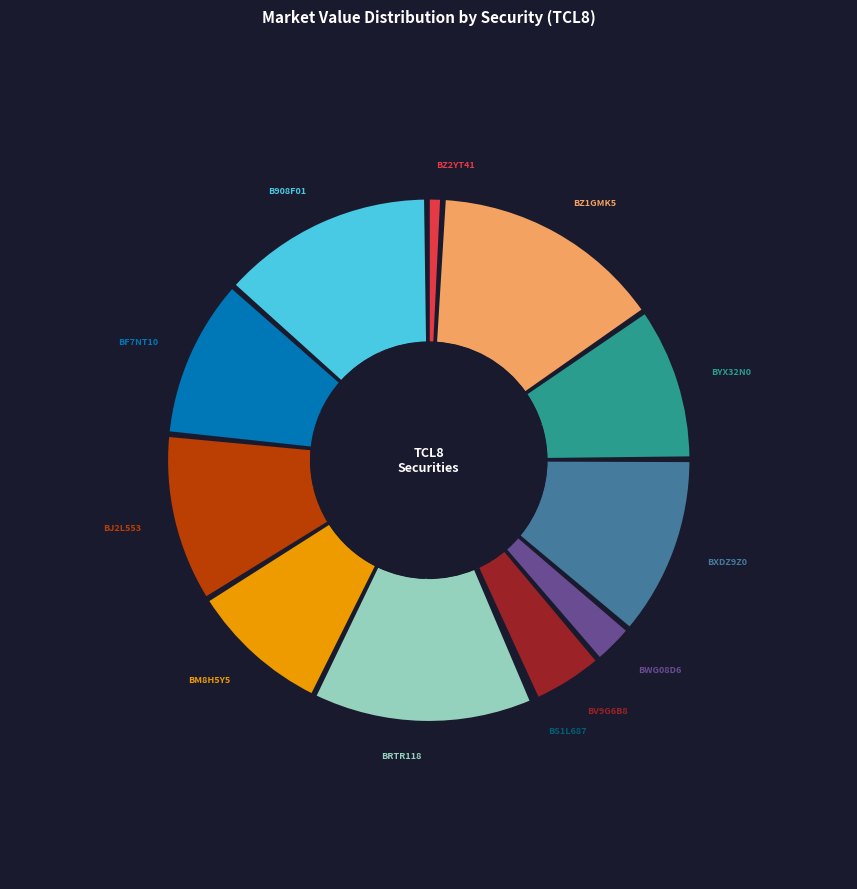

What is the largest slice in the pie chart?

BZ1GMK5